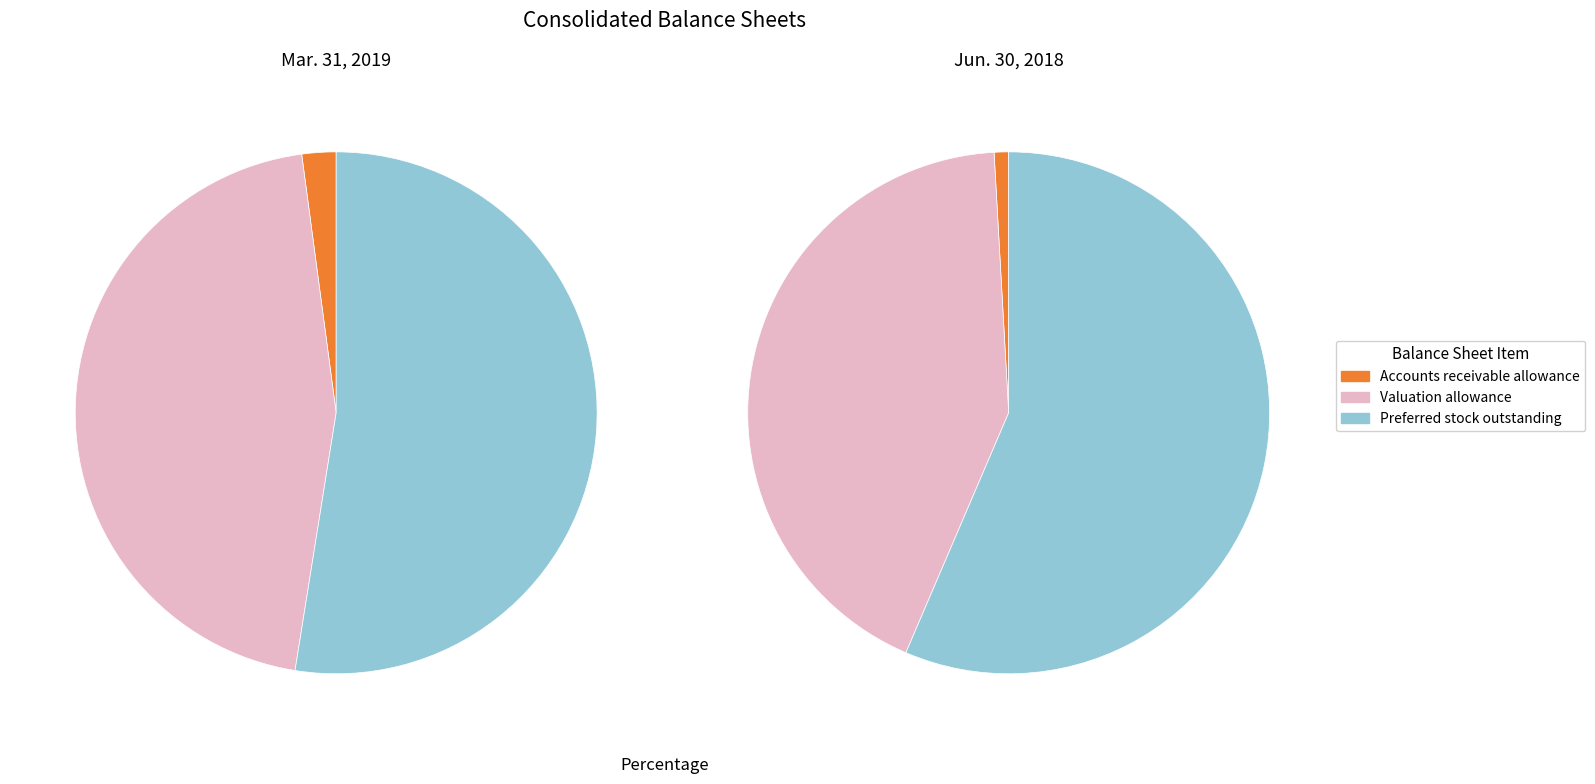

Does any single category account for the majority?

Yes